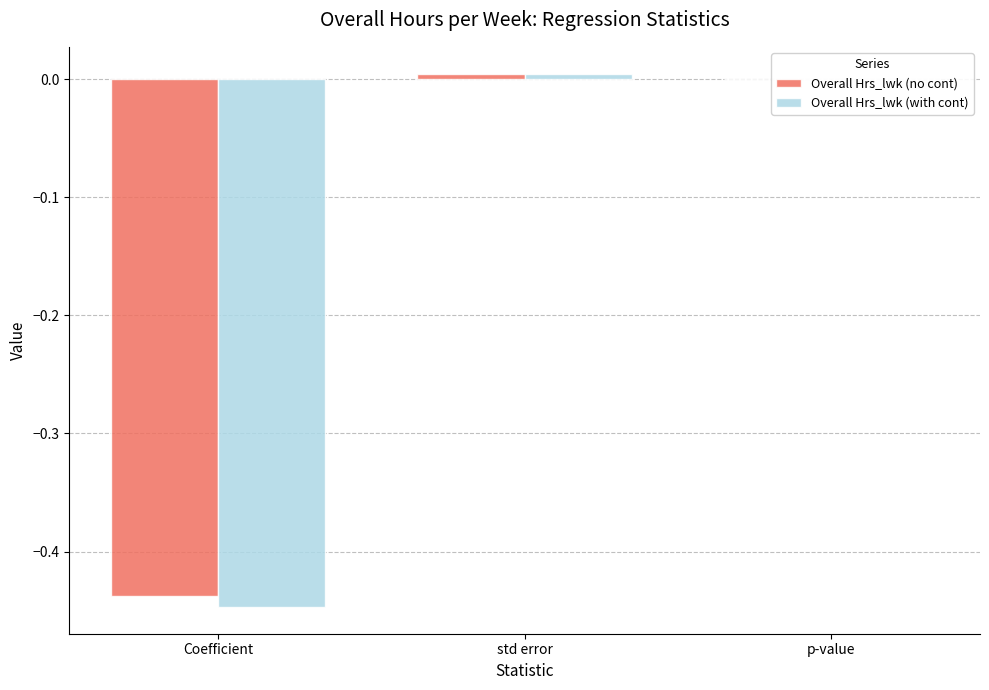

What is the total value across all series at Coefficient?

-0.9